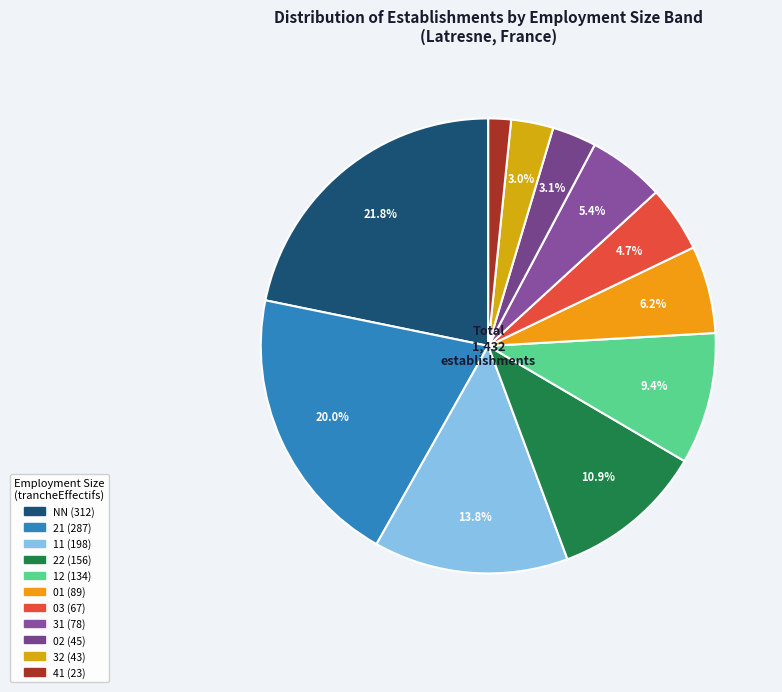

Is there a majority slice in this chart?

No